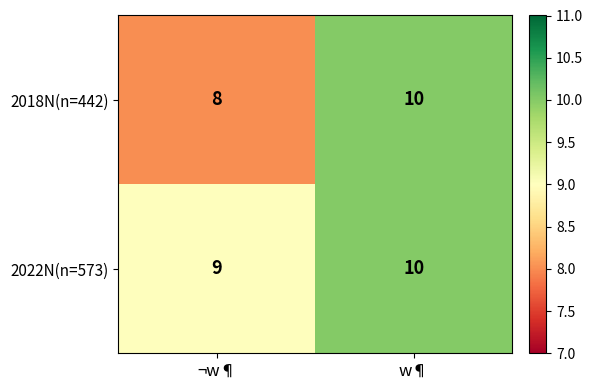

At how many categories does at least one series exceed 8?

2